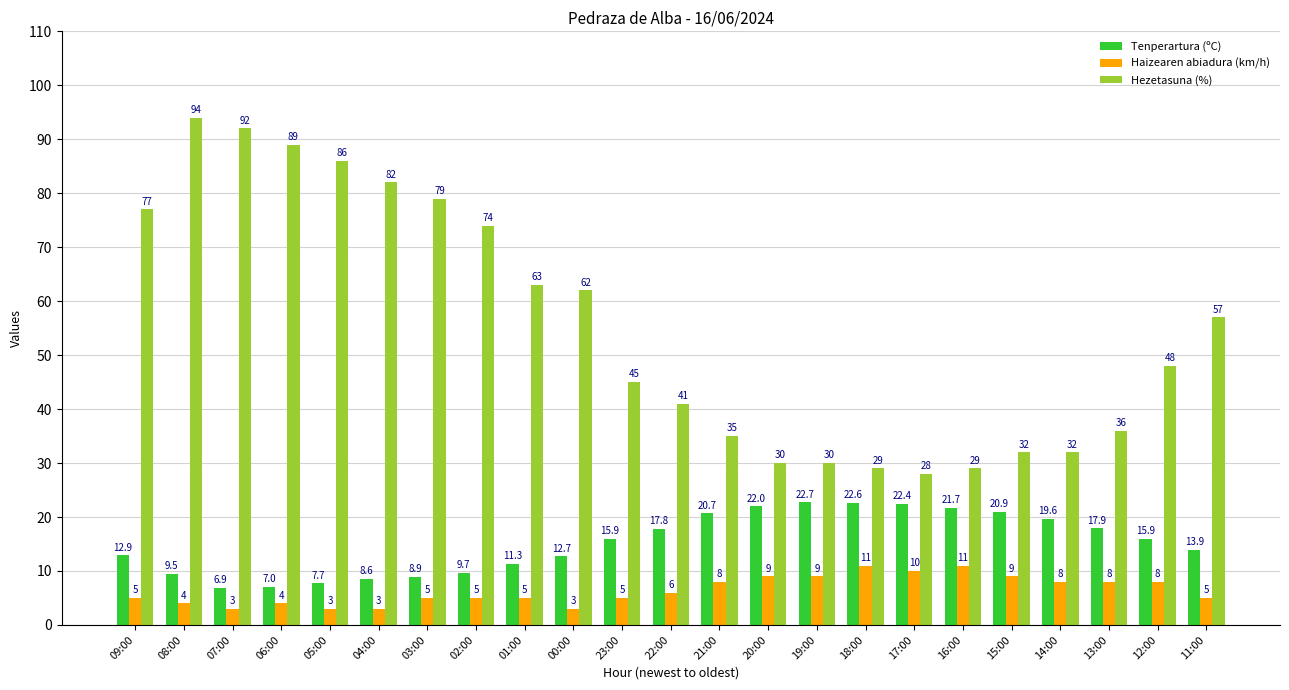

What are all the series names shown in the legend?

Tenperartura (ºC), Haizearen abiadura (km/h), Hezetasuna (%)